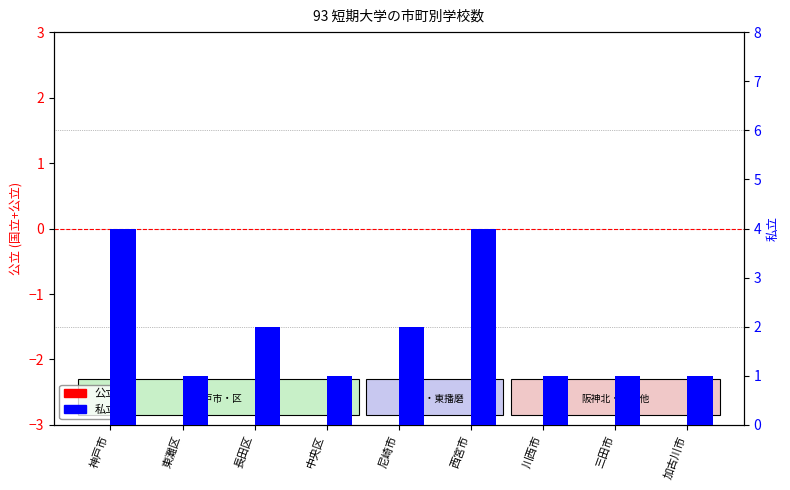

Rank the series by their average value, from lowest to highest.

公立, 私立